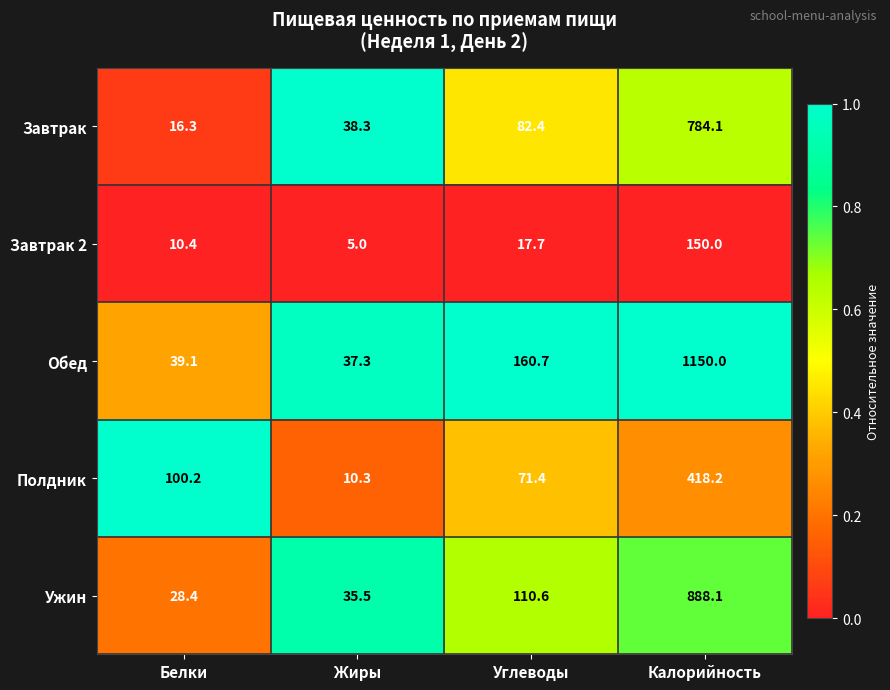

The Полдник series shows 5.3 at Жиры. True or false?

False